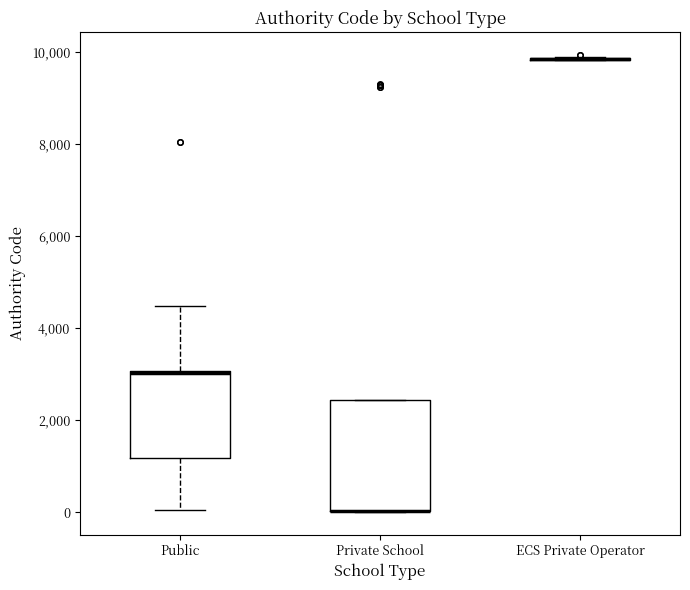

Where is the lower edge of the box for Public on the y-axis? The values are not printed on the chart, so give them approximately, as read against the axis.

1200